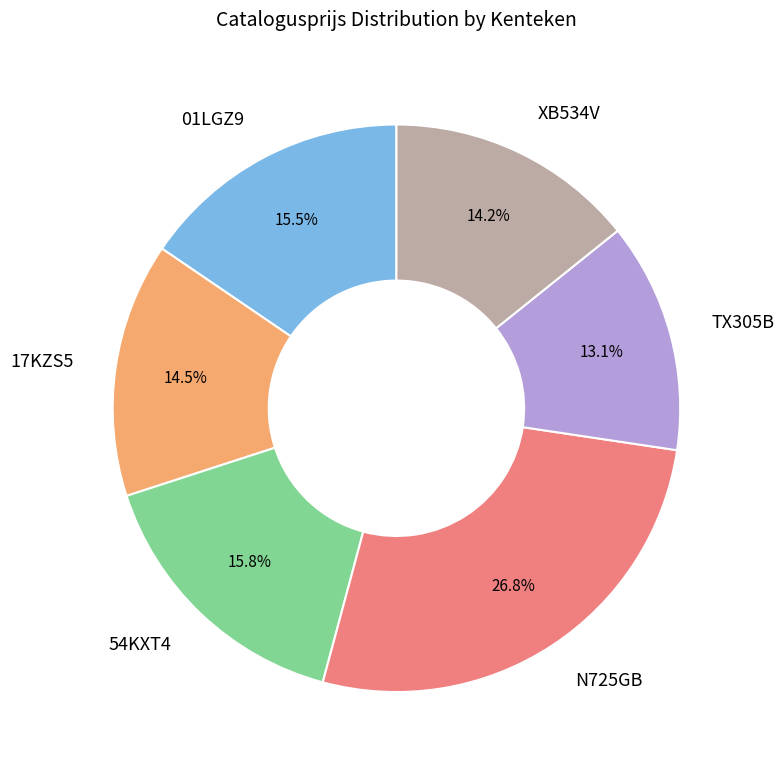

To the nearest percent, what is the average slice percentage?

17%